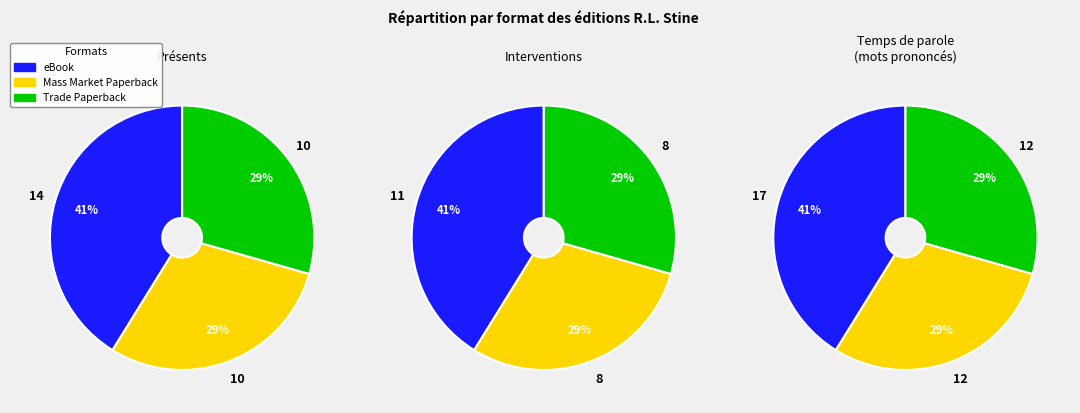

To the nearest percent, what percentage of the pie is Trade Paperback?

29%